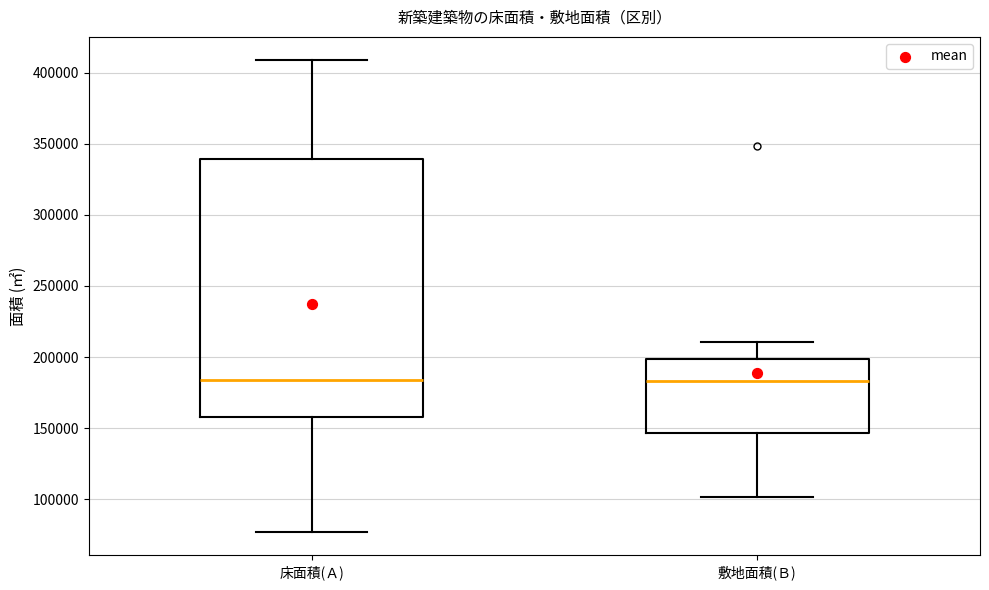

Reading left to right, transcribe this box plot: for each box, give where its median line is, the range the box spans, and where its two whiskers end, as read against the y-axis. The values are not printed on the chart, so give them approximately, as read against the axis.

床面積(Ａ): median 185000, box 160000 to 340000, whiskers 75000 to 410000
敷地面積(Ｂ): median 185000, box 145000 to 200000, whiskers 100000 to 210000